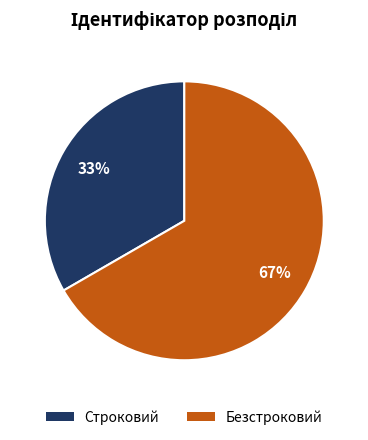

True or false: Безстроковий accounts for 67% of the total.

True